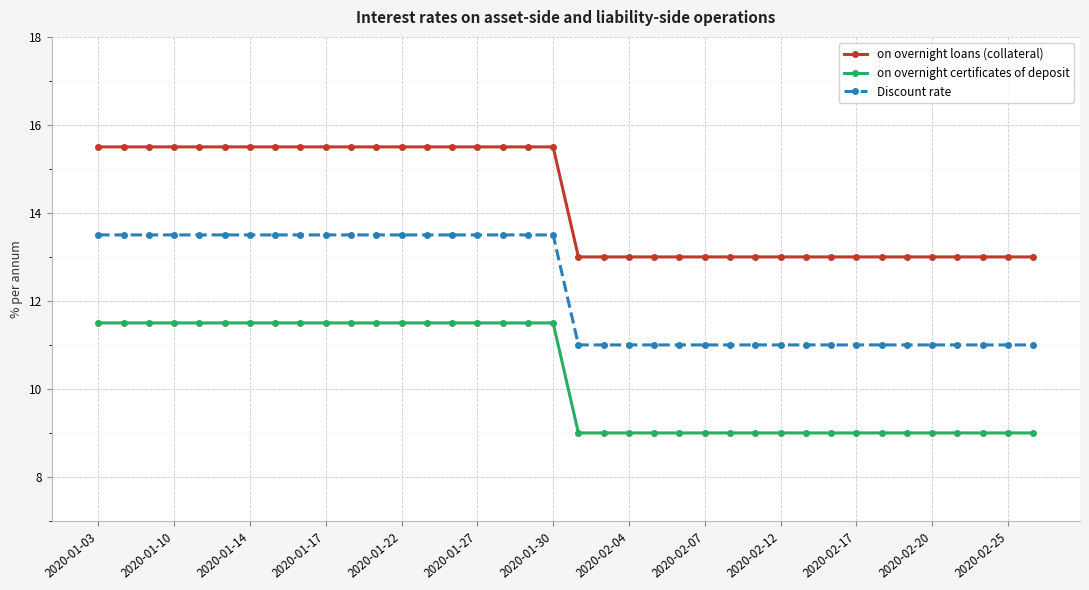

What is the value of the on overnight loans (collateral) point at the 9th from the left?

15.5